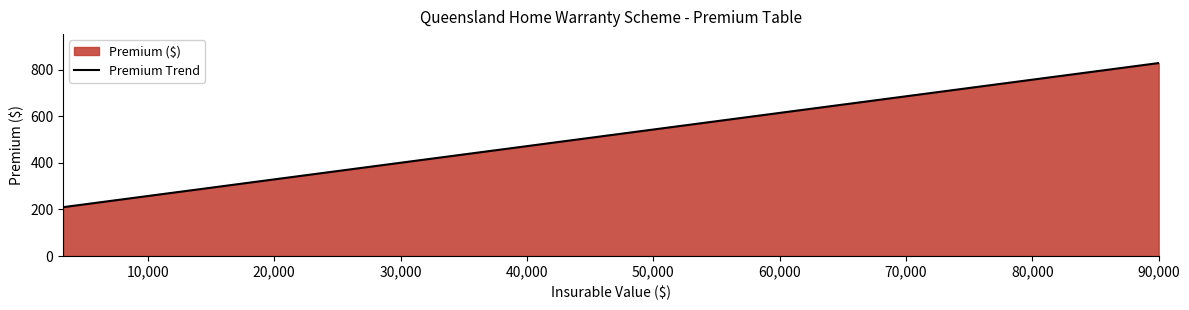

What is the smallest value displayed?

209.8